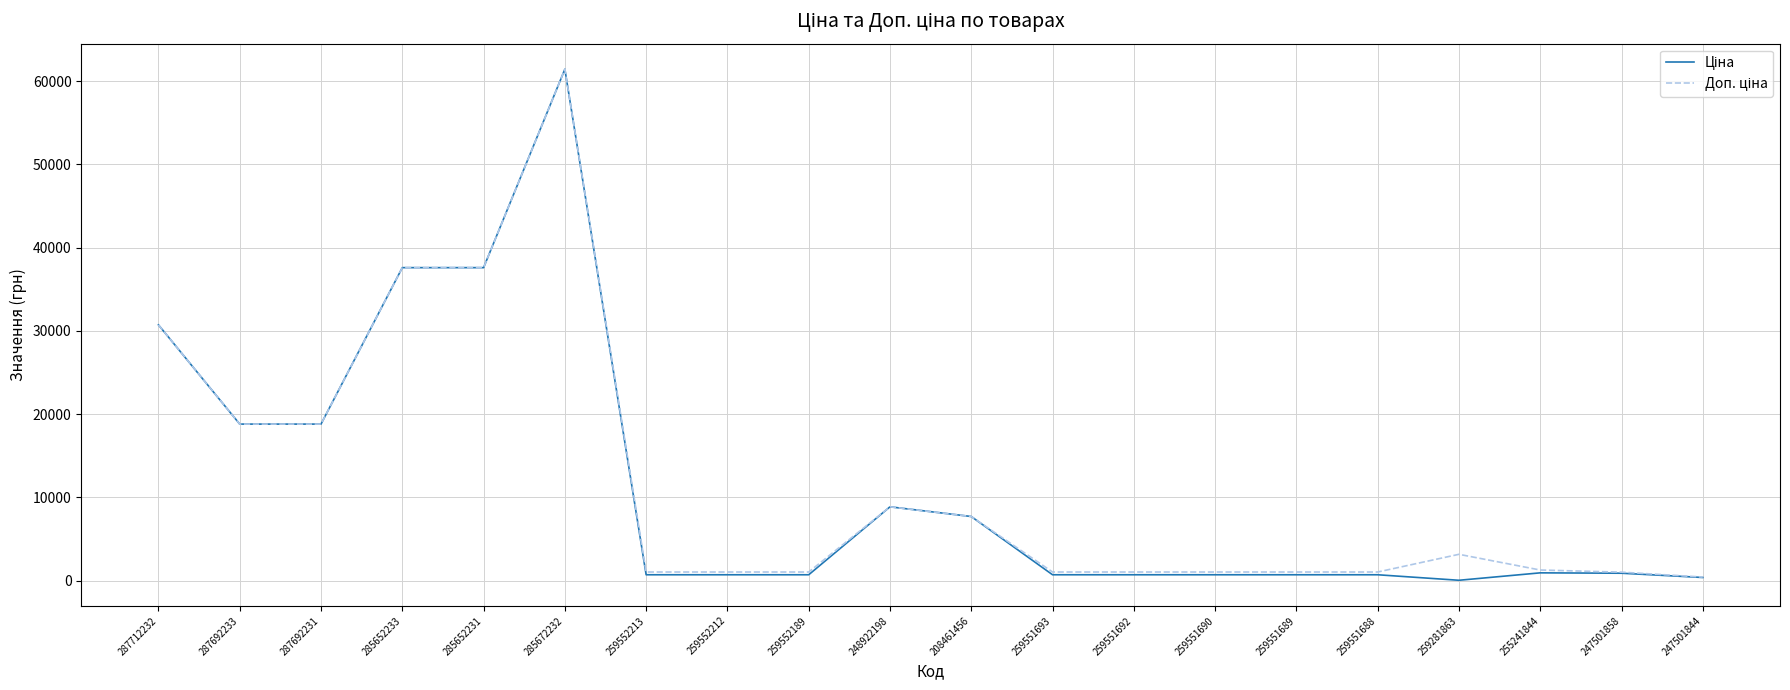

The Ціна series shows 469.4 at 255241844. True or false?

False